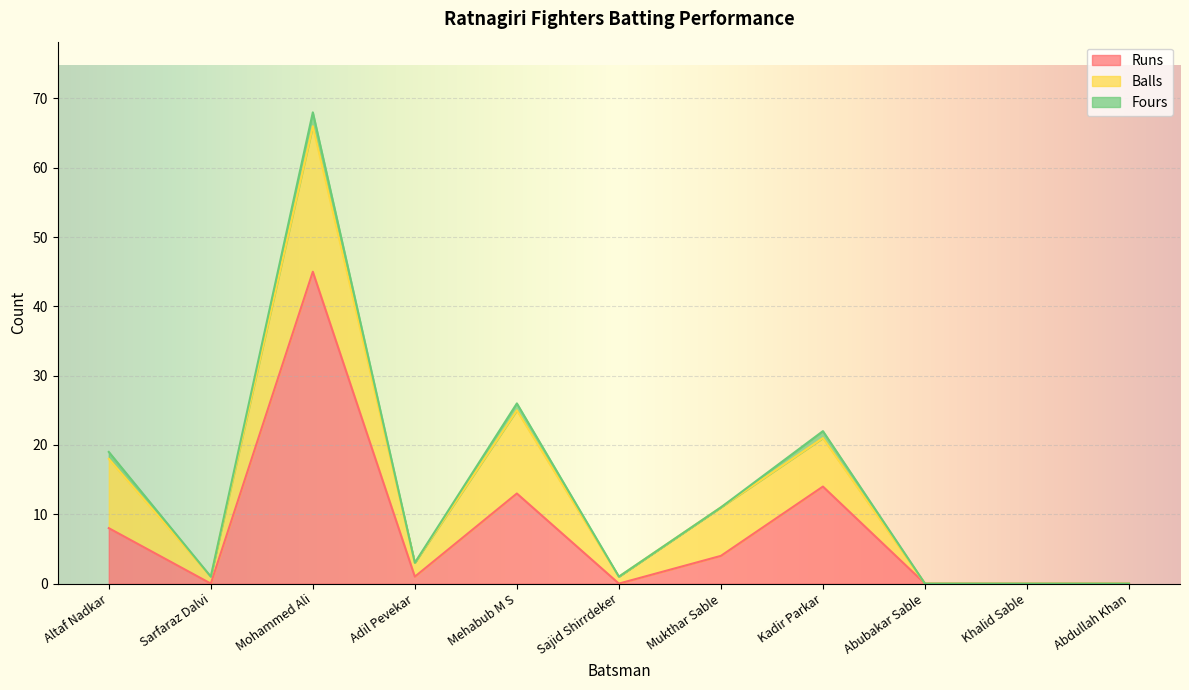

Where is the first local minimum for Balls?

Sarfaraz Dalvi